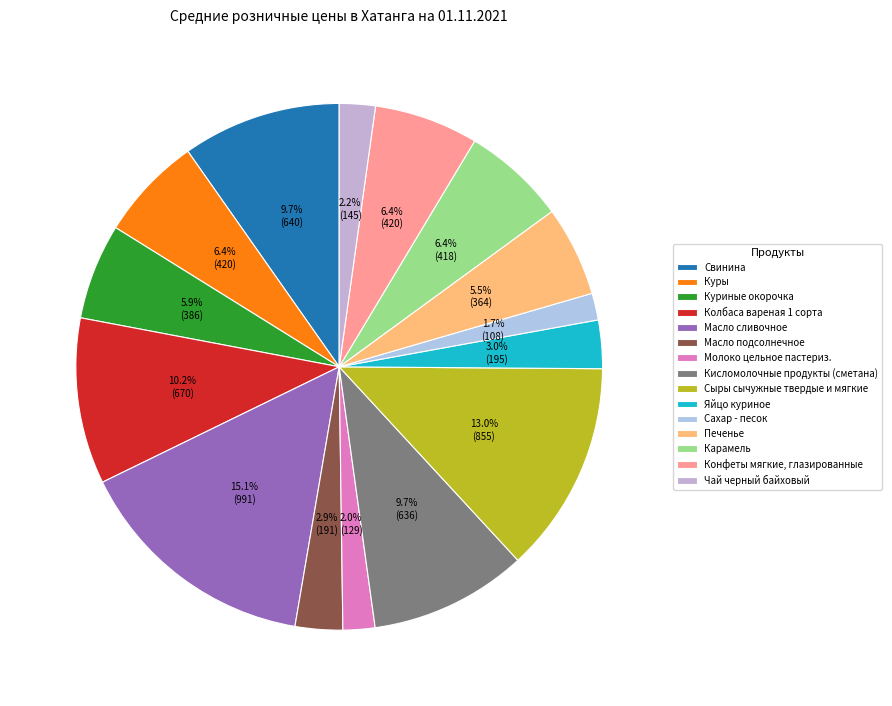

Between Куры and Колбаса вареная 1 сорта, which is larger?

Колбаса вареная 1 сорта